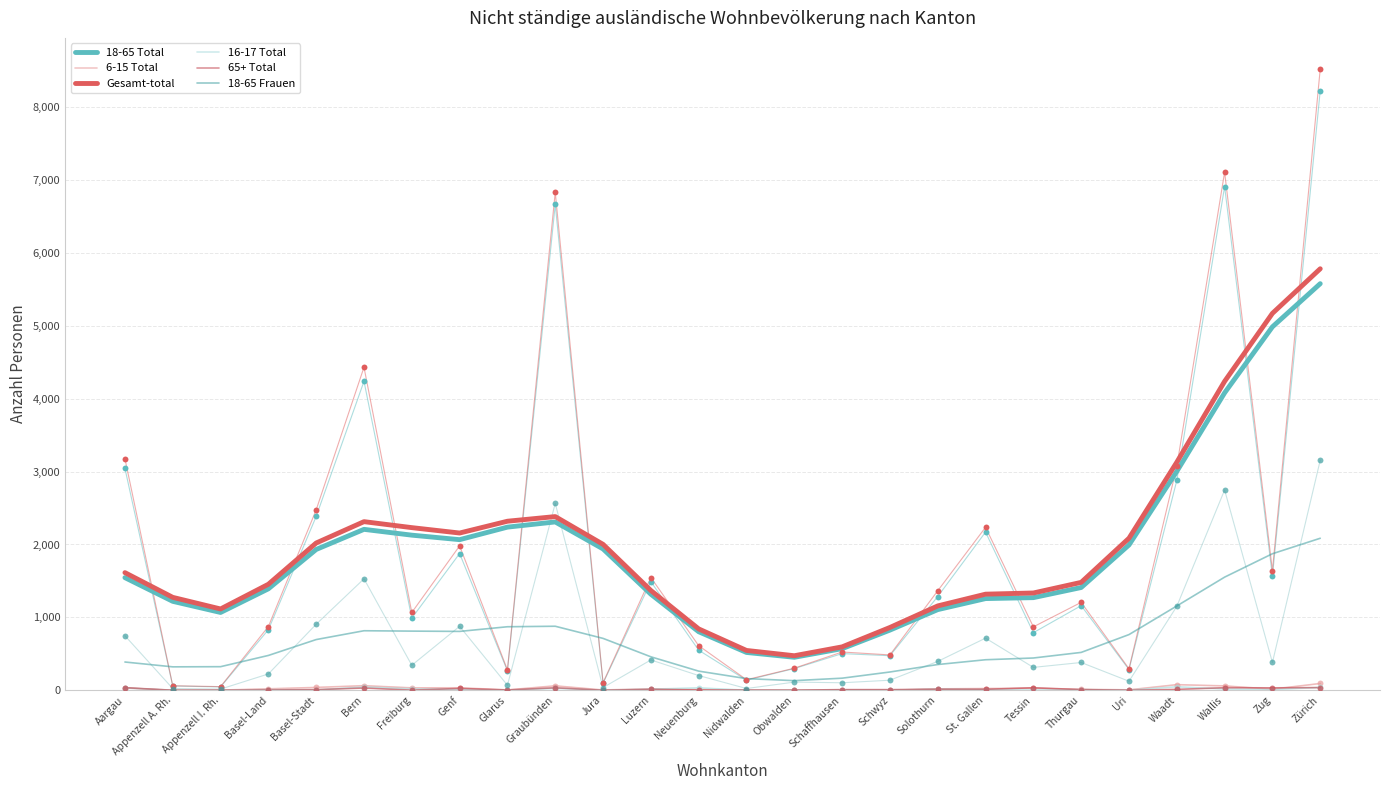

At which category is the sum across all series the highest?

Zürich